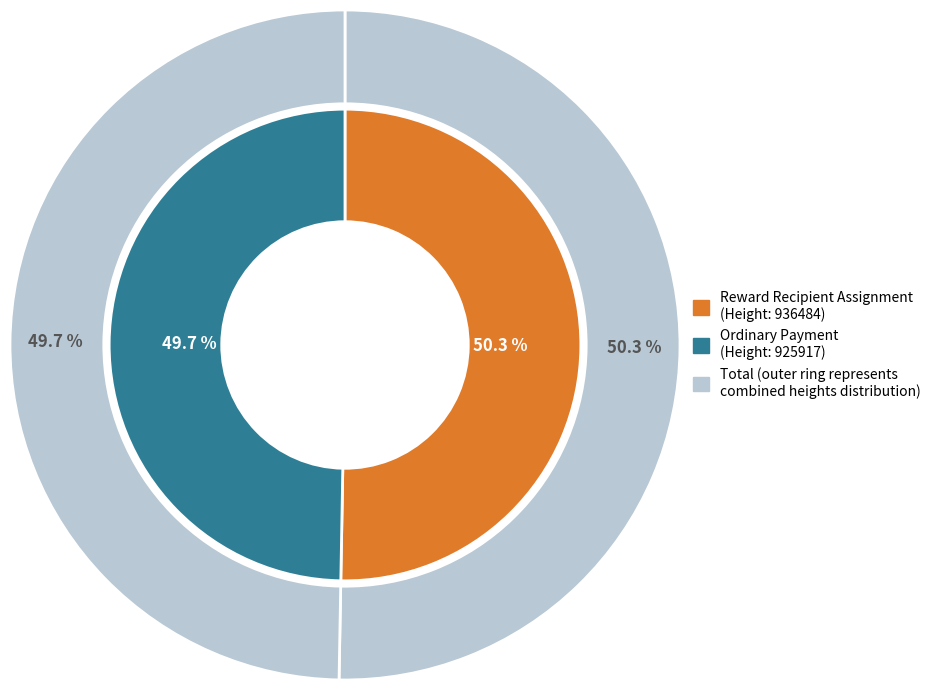

What percentage is the Ordinary Payment (Height: 925917) slice, to the nearest percent?

50%